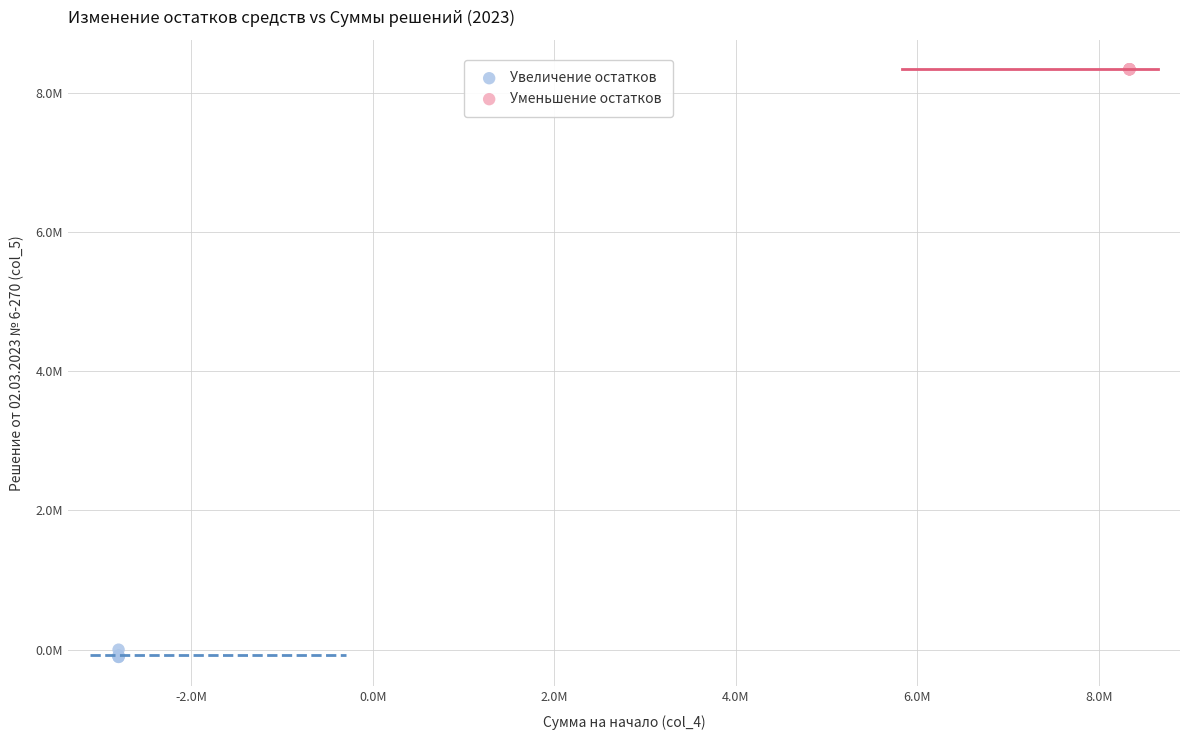

What are all the series names shown in the legend?

Увеличение остатков, Уменьшение остатков